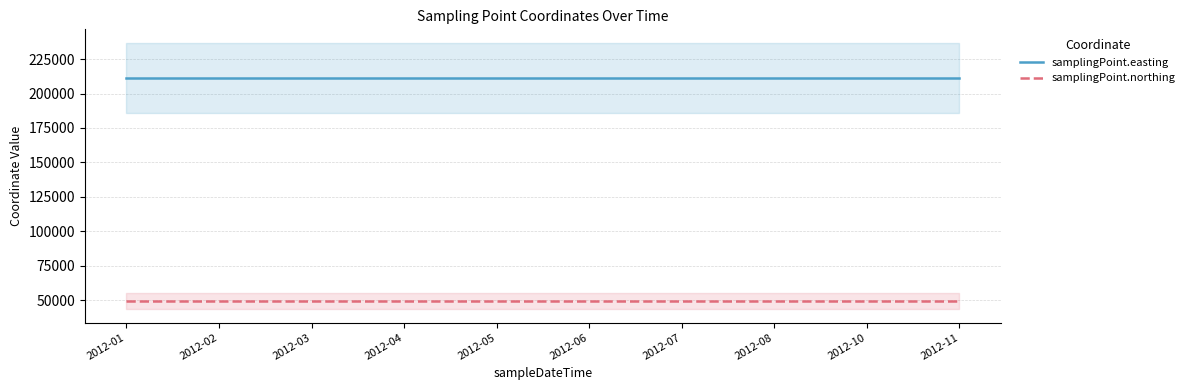

Between 2012-03 and 2012-10, which series saw the biggest shift?

samplingPoint.easting